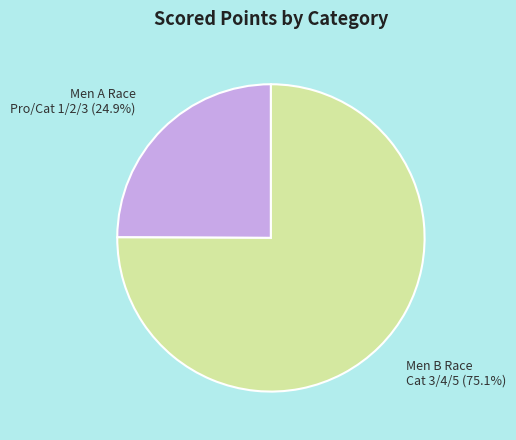

Is there any slice that represents more than half of the pie?

Yes